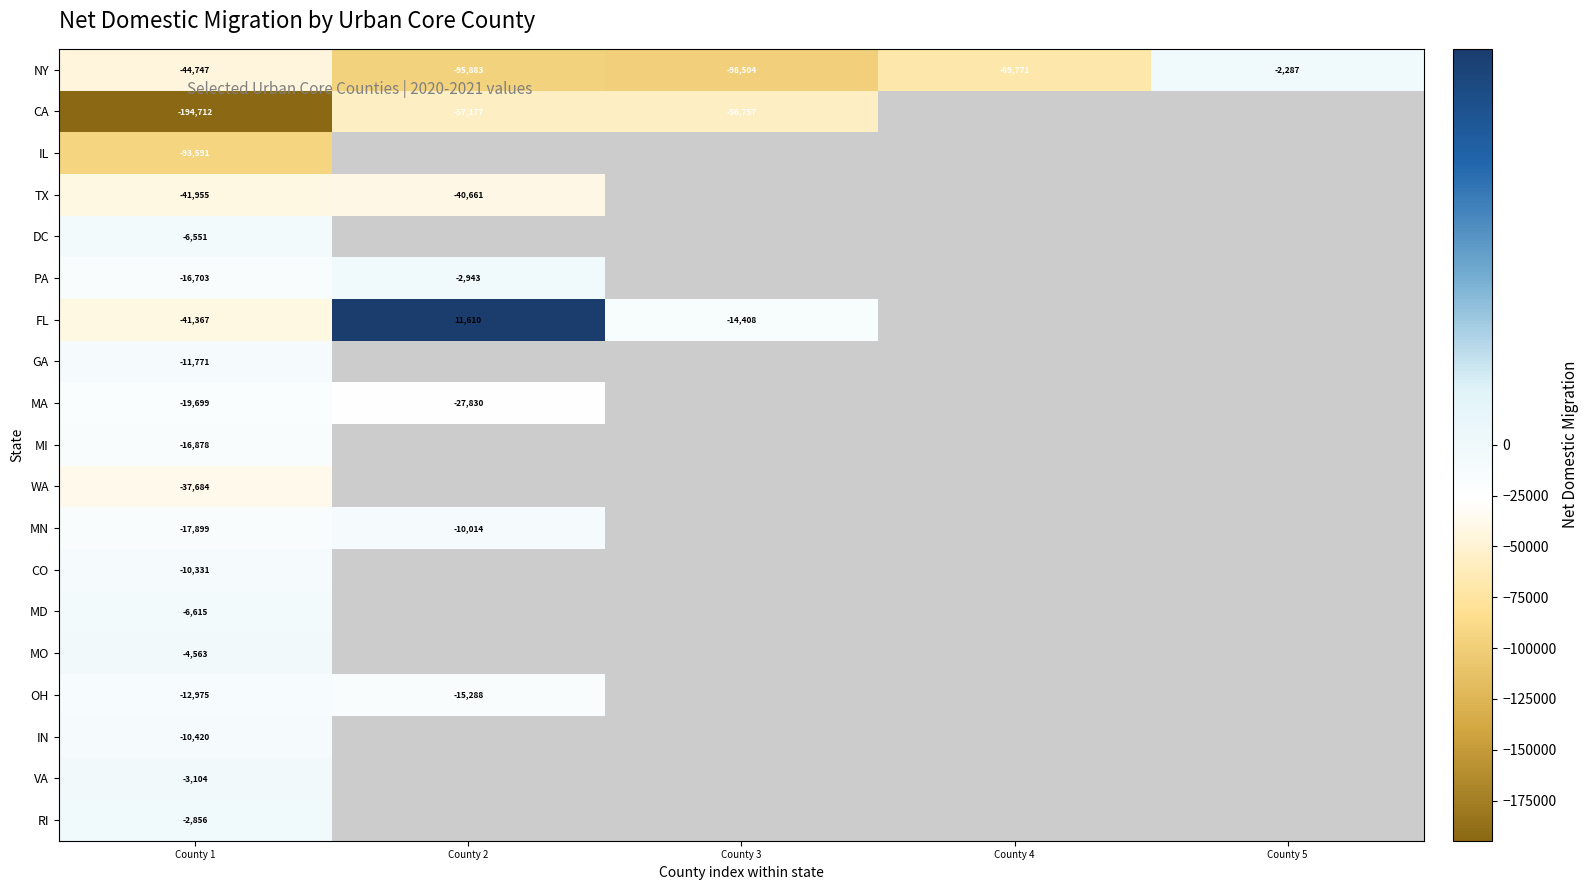

What is the difference between the highest and lowest values at County 3?

84096.0